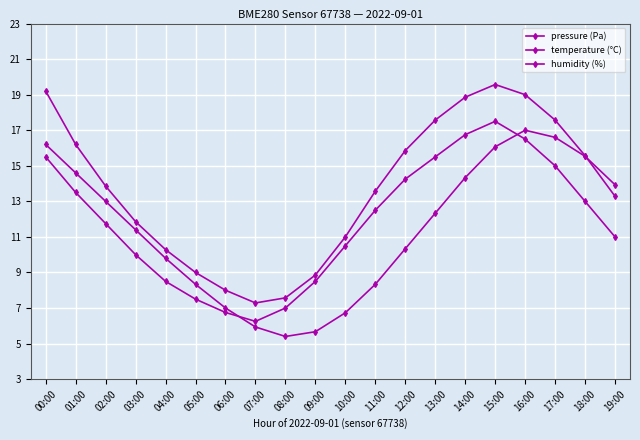

What is the difference between the second highest and minimum values in the temperature (°C) series?

11.2